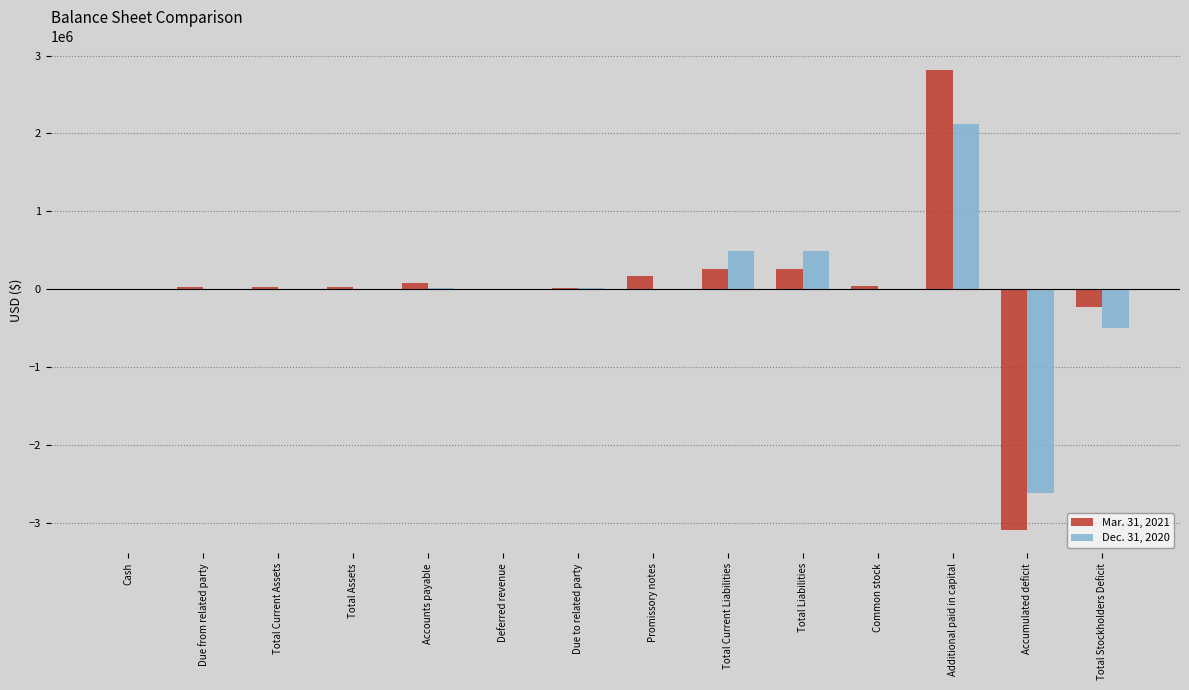

At which label does Dec. 31, 2020 first exceed 2345?

Accounts payable